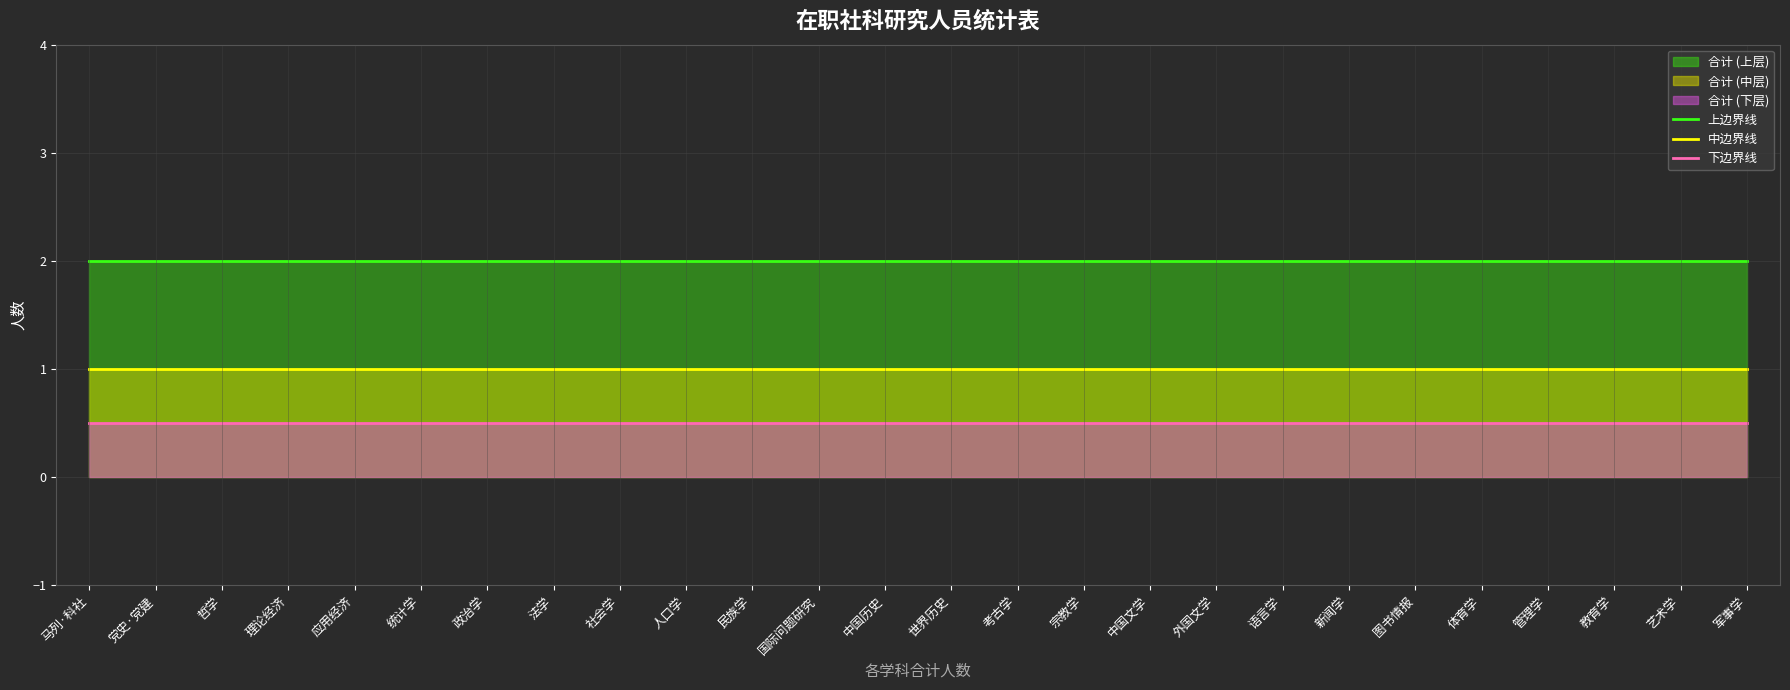

How many lines are shown in the chart?

3